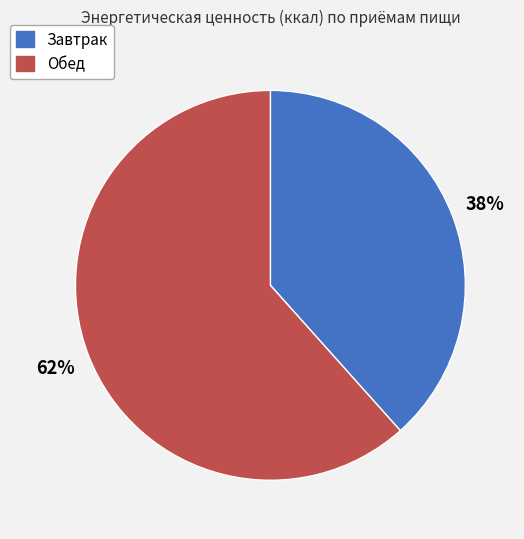

Do Завтрак and Обед together represent more than half of the pie?

Yes